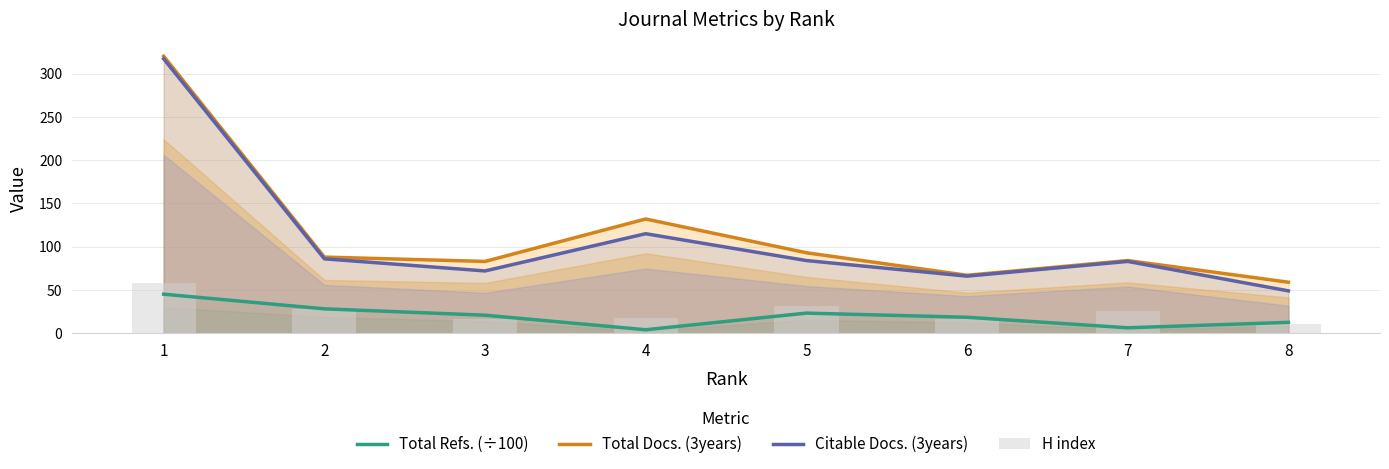

Reading left to right, extract all data points from this chart.

Total Refs. (÷100): 1=45.2	2=28.2	3=20.9	4=4.1	5=23.3	6=18.5	7=6.3	8=12.6
Total Docs. (3years): 1=320.0	2=88.0	3=83.0	4=132.0	5=93.0	6=67.0	7=84.0	8=59.0
Citable Docs. (3years): 1=317.0	2=86.0	3=72.0	4=115.0	5=84.0	6=66.0	7=83.0	8=49.0
H index: 1=58.0	2=28.0	3=16.0	4=18.0	5=32.0	6=17.0	7=26.0	8=11.0